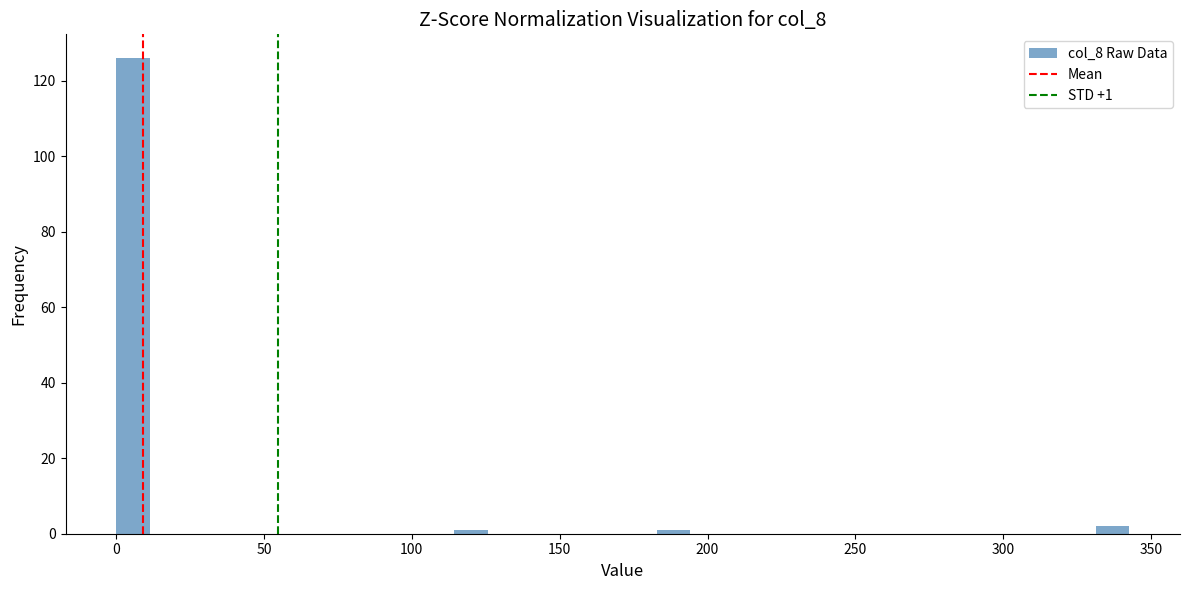

Around what value on the x-axis is the tallest bar? Give the approximate position of its centre, as read against the axis.

5